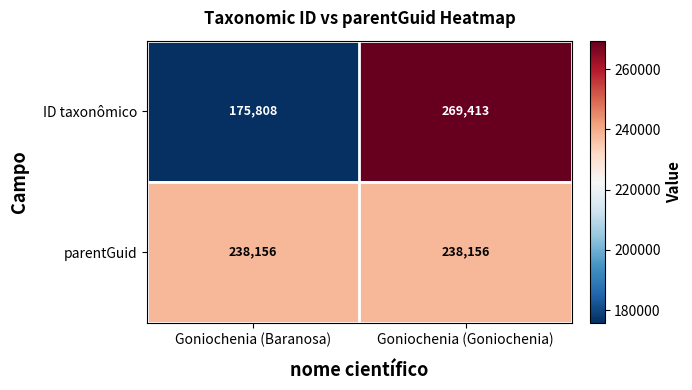

Reading left to right, transcribe all the data shown in this chart.

ID taxonômico: 175808	269413
parentGuid: 238156	238156